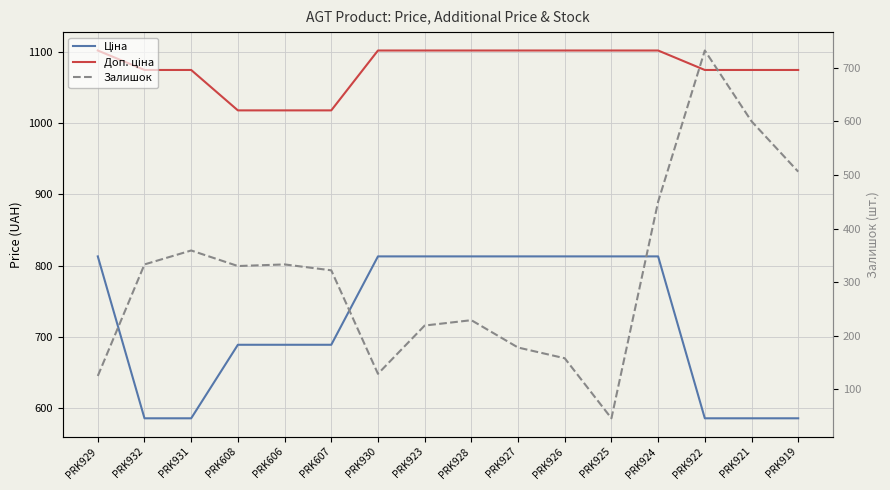

Reading left to right, list all the values displayed in this chart.

Ціна: 813.0	586.0	586.0	689.1	689.1	689.1	813.0	813.0	813.0	813.0	813.0	813.0	813.0	586.0	586.0	586.0
Доп. ціна: 1101.8	1074.5	1074.5	1017.8	1017.8	1017.8	1101.8	1101.8	1101.8	1101.8	1101.8	1101.8	1101.8	1074.5	1074.5	1074.5
Залишок: 125.0	333.0	359.0	330.0	333.0	322.0	129.0	219.0	229.0	178.0	158.0	46.0	450.0	732.0	600.0	506.0